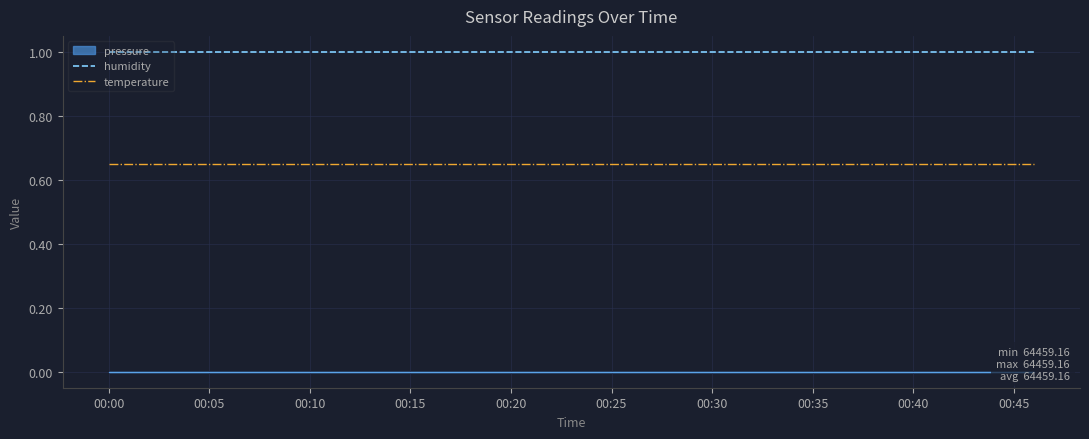

At which label does temperature reach its peak?

00:00